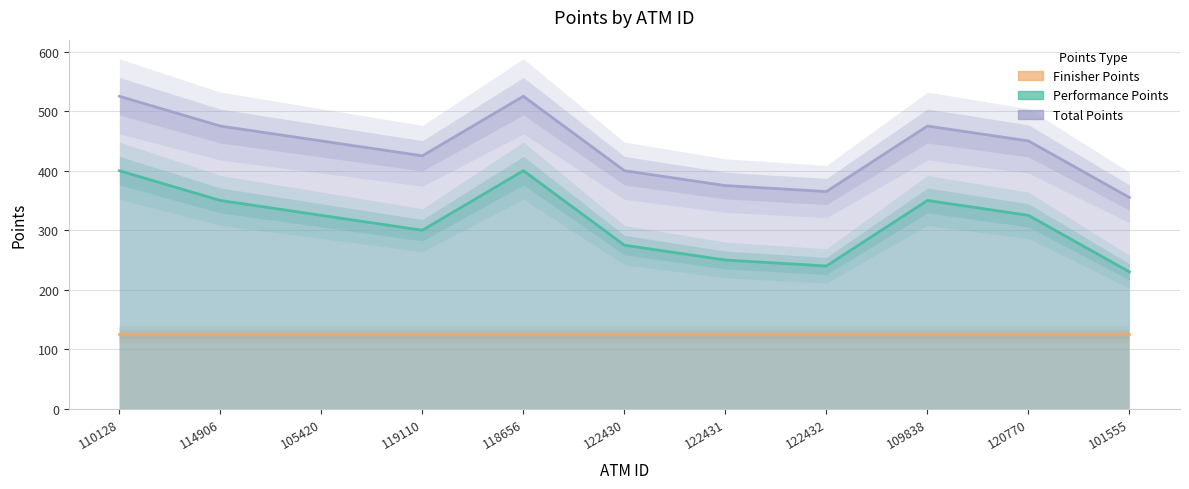

In Total Points, how many points are lower than both neighbors (excluding endpoints)?

2